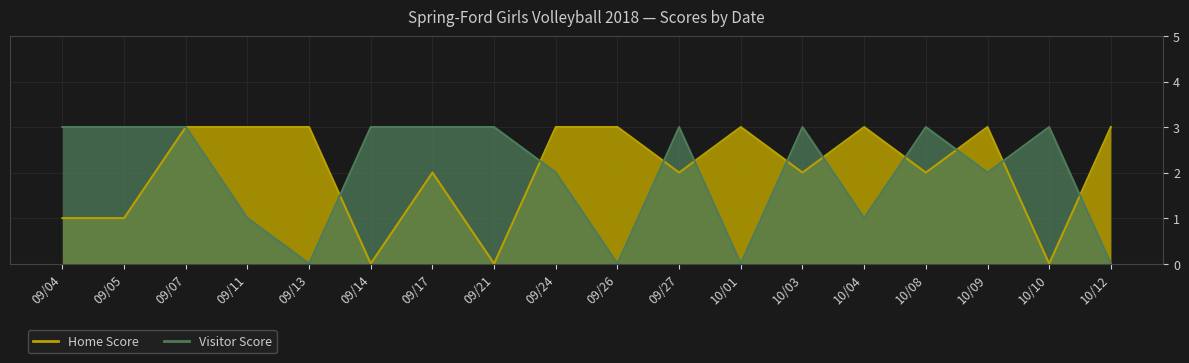

What is the maximum value for Home Score?

3